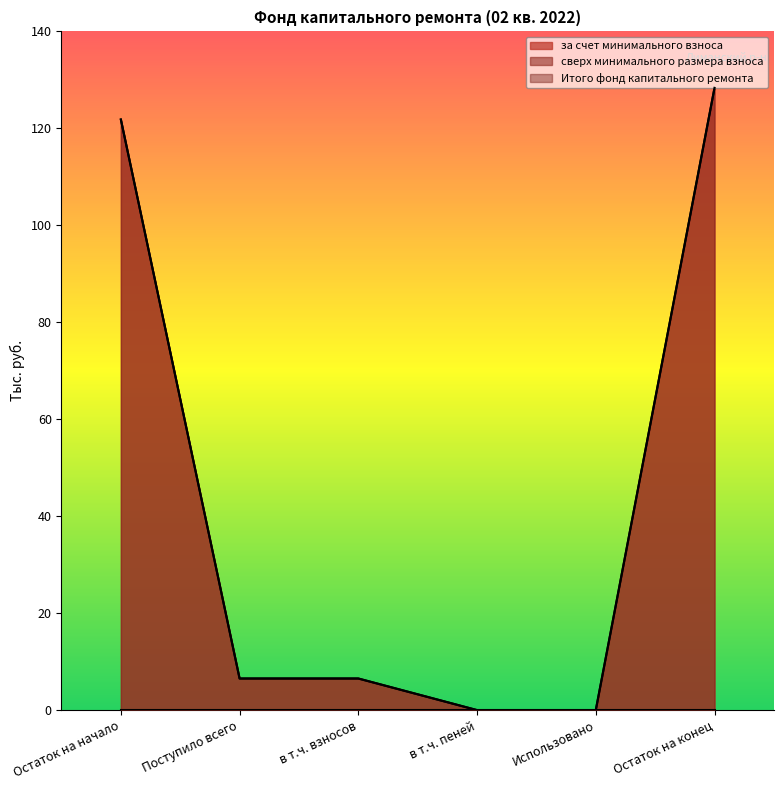

The value of за счет минимального взноса at Использовано is 0.0. True or false?

True